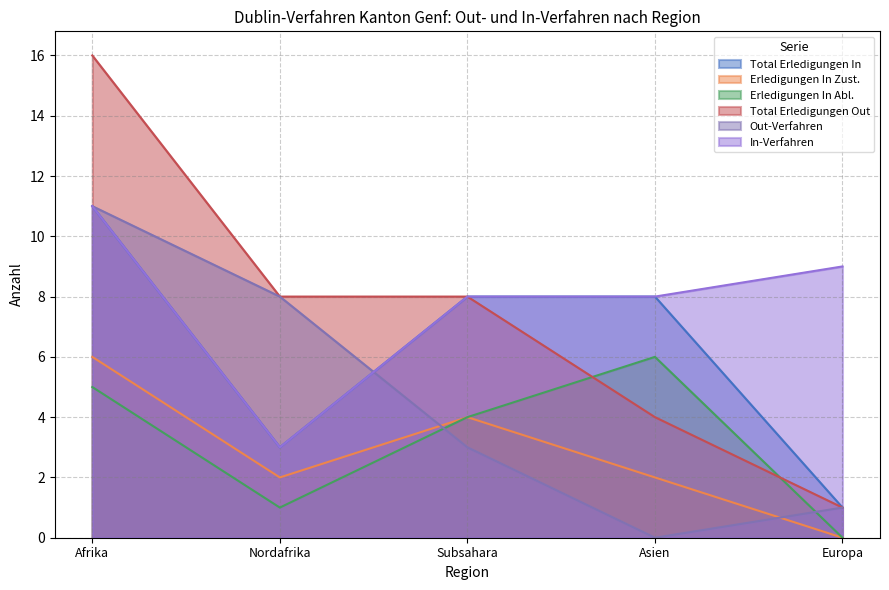

What is the spread (max minus min) of values at Afrika?

11